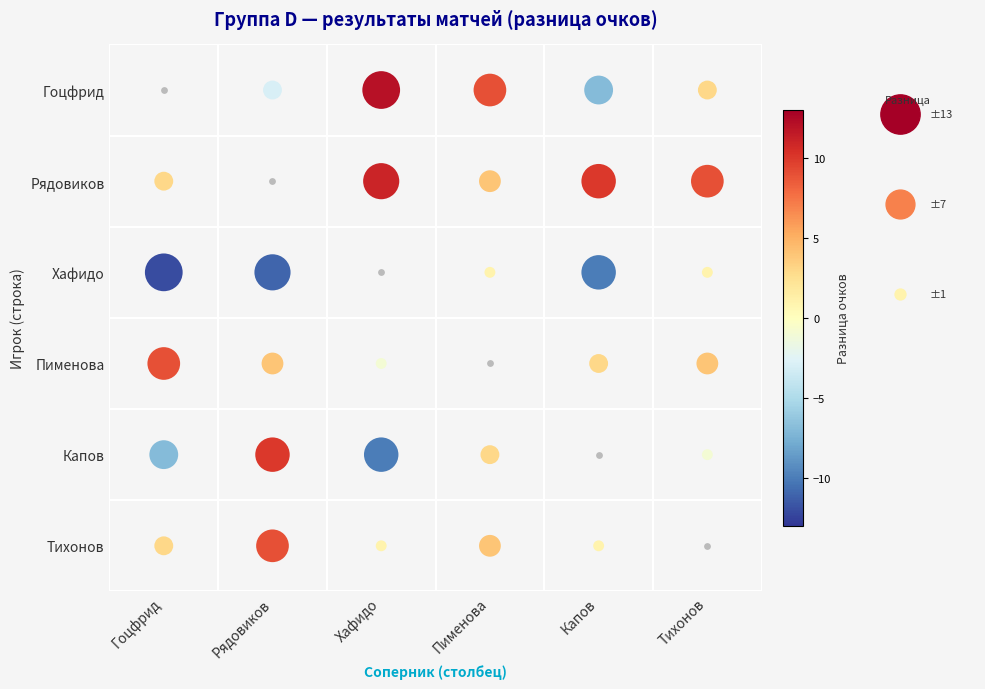

True or false: Пименова has a value of -1 at Хафидо.

False